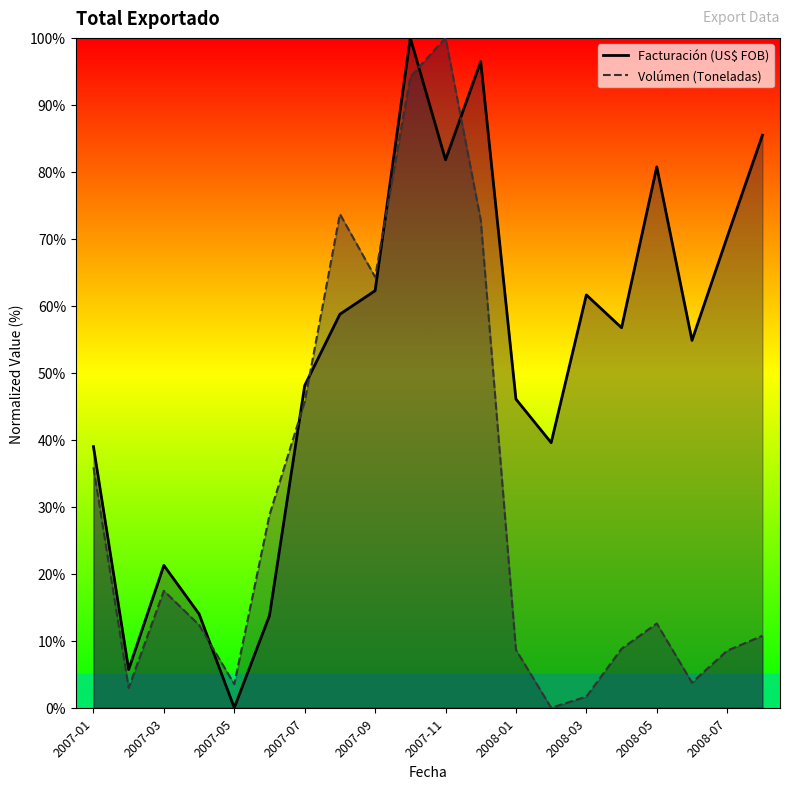

How many data points does each series have?

20